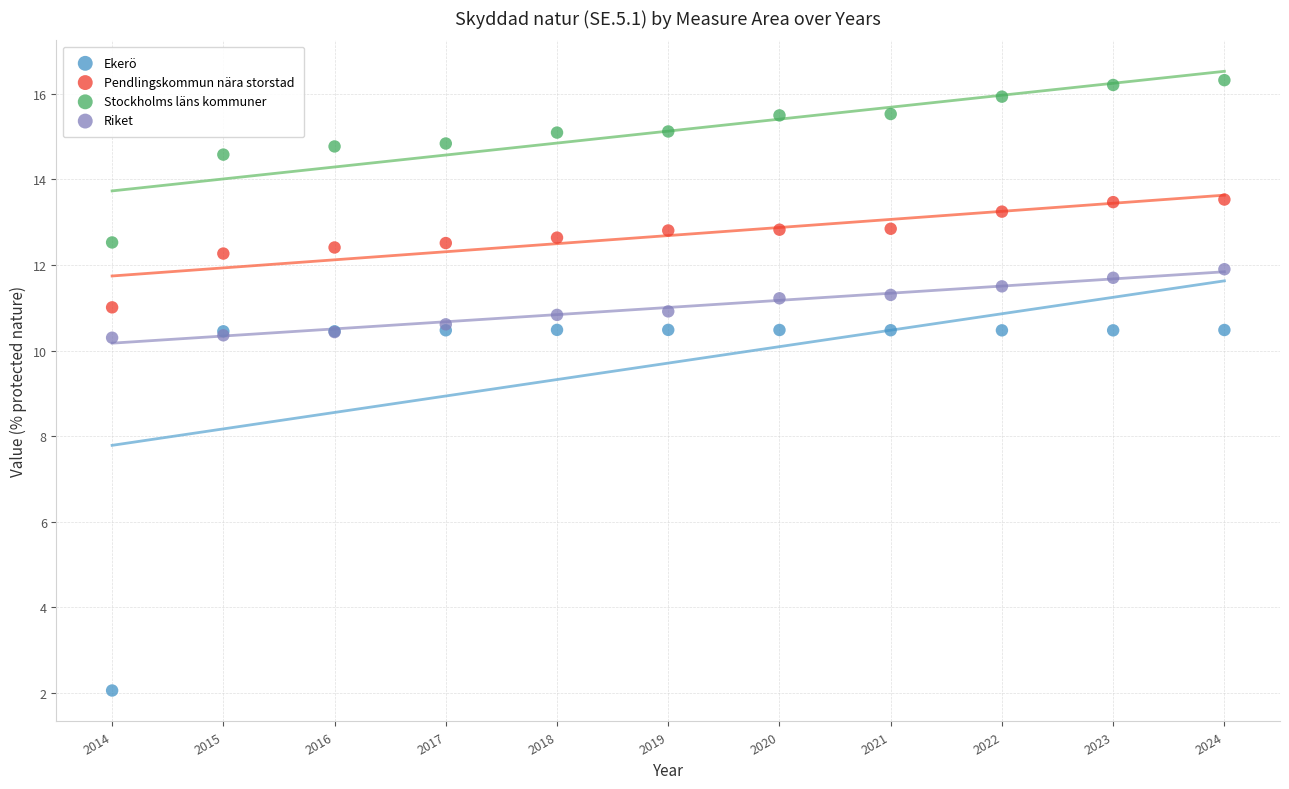

What are all the series names shown in the legend?

Ekerö, Pendlingskommun nära storstad, Stockholms läns kommuner, Riket